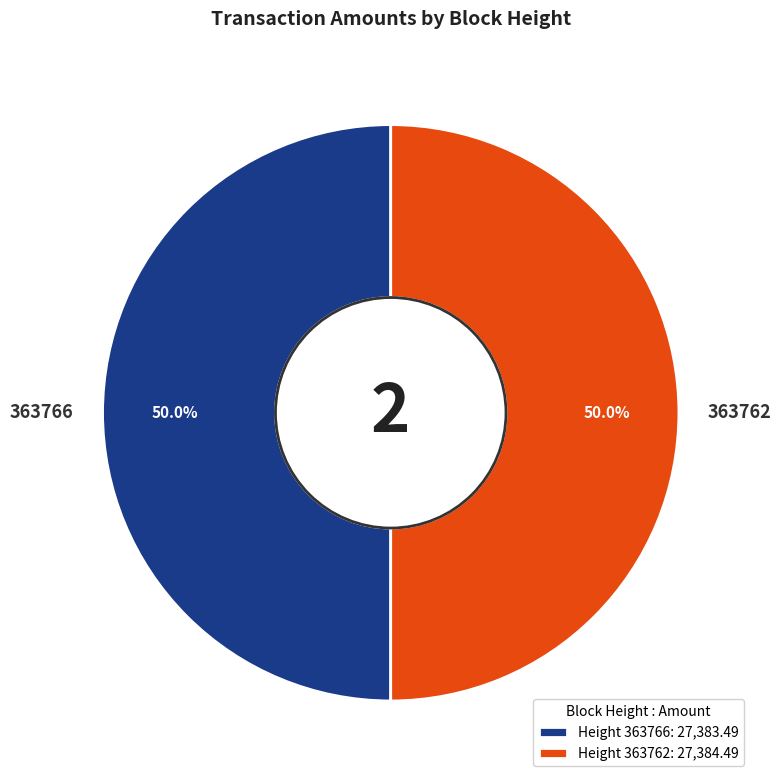

Combined, what portion of the pie is 363766 and 363762?

100.0%